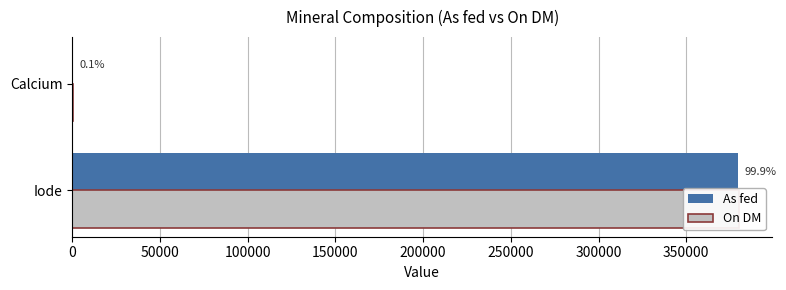

How many As fed values are between 310 and 379620?

2